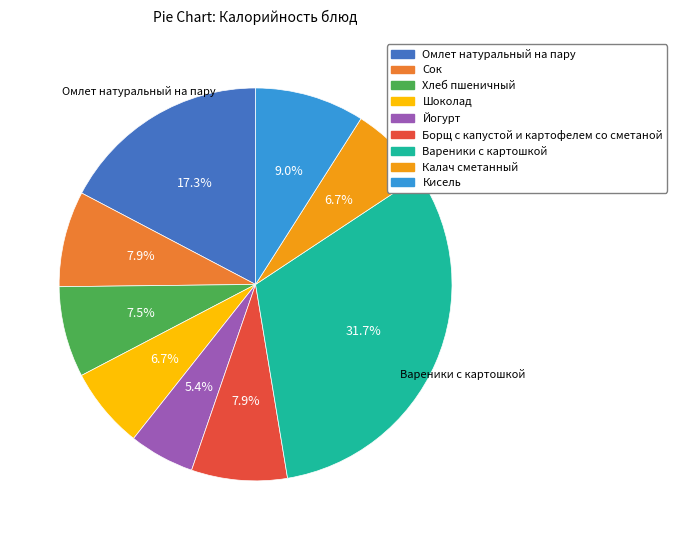

What percentage is the Вареники с картошкой slice, to the nearest percent?

32%